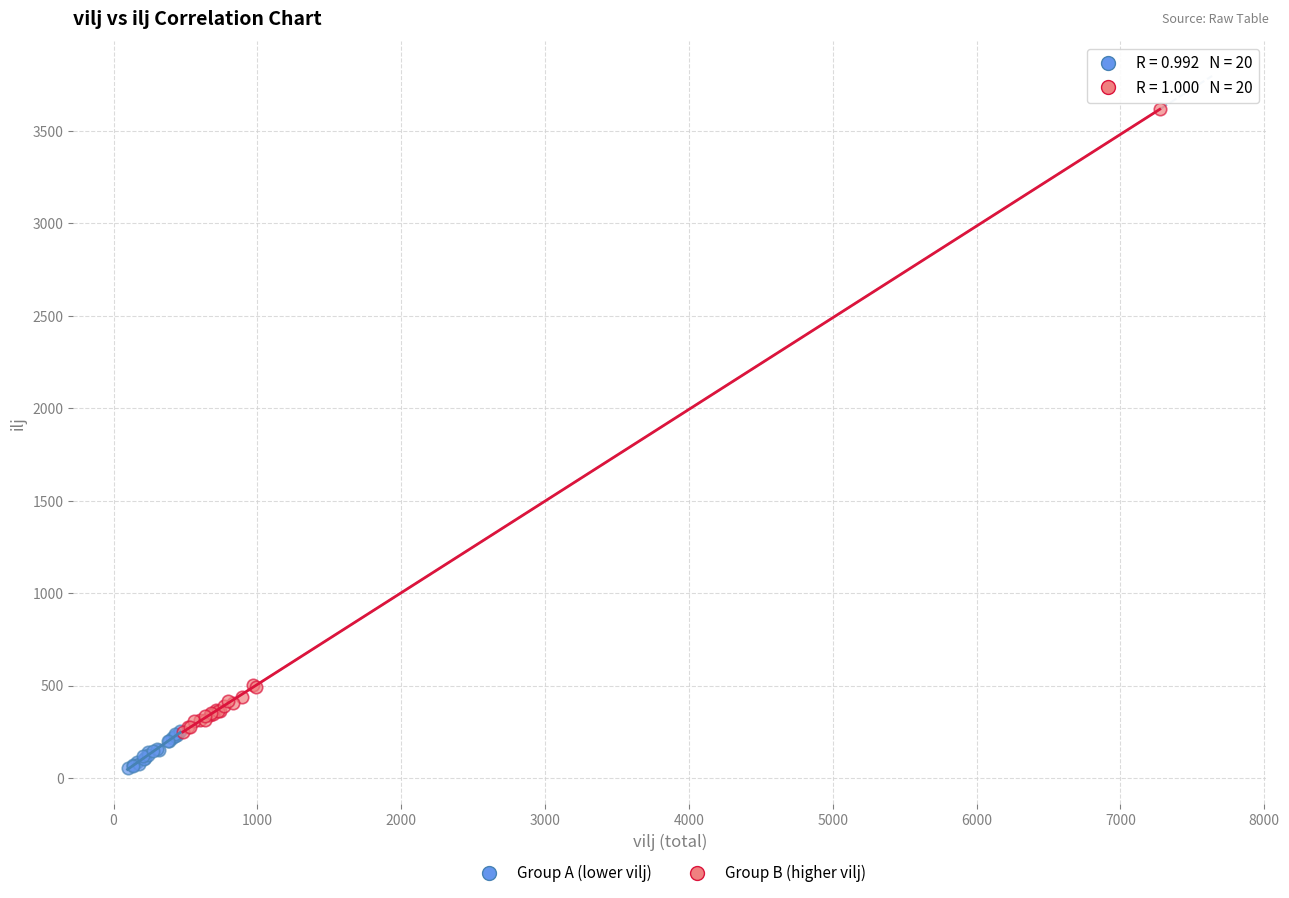

Which series reaches the maximum Y coordinate?

Group B (higher vilj)